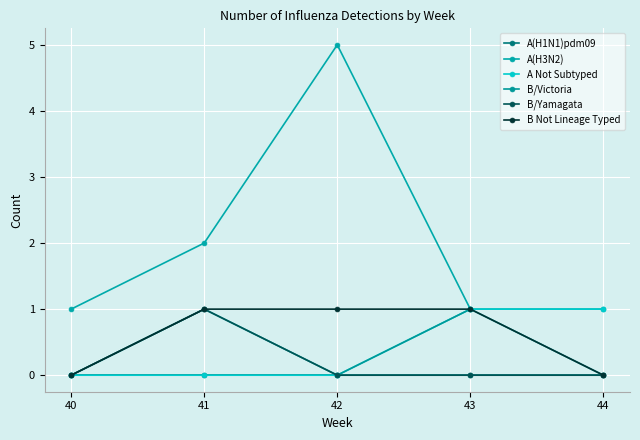

What is the maximum value for A Not Subtyped?

1